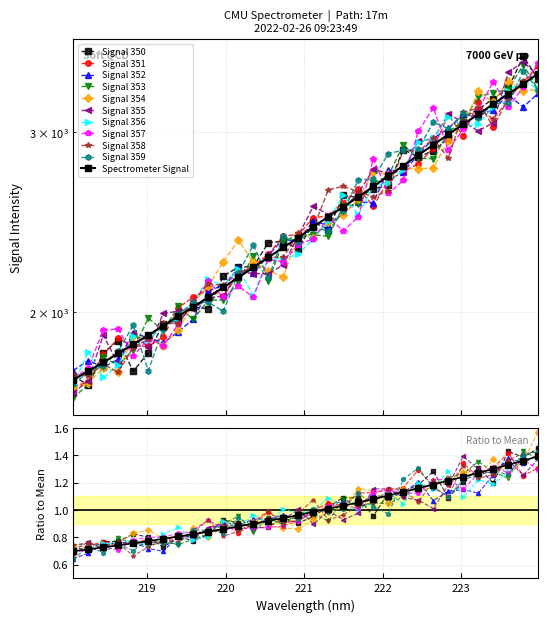

Rank the categories by value from lowest to highest.

218.0596, 218.2508, 218.442, 218.6332, 218.8244, 219.0156, 219.2067, 219.3979, 219.589, 219.7801, 219.9712, 220.1623, 220.3533, 220.5444, 220.7354, 220.9264, 221.1174, 221.3083, 221.4993, 221.6902, 221.8812, 222.0721, 222.263, 222.4538, 222.6447, 222.8355, 223.0264, 223.2172, 223.408, 223.5987, 223.7895, 223.9802